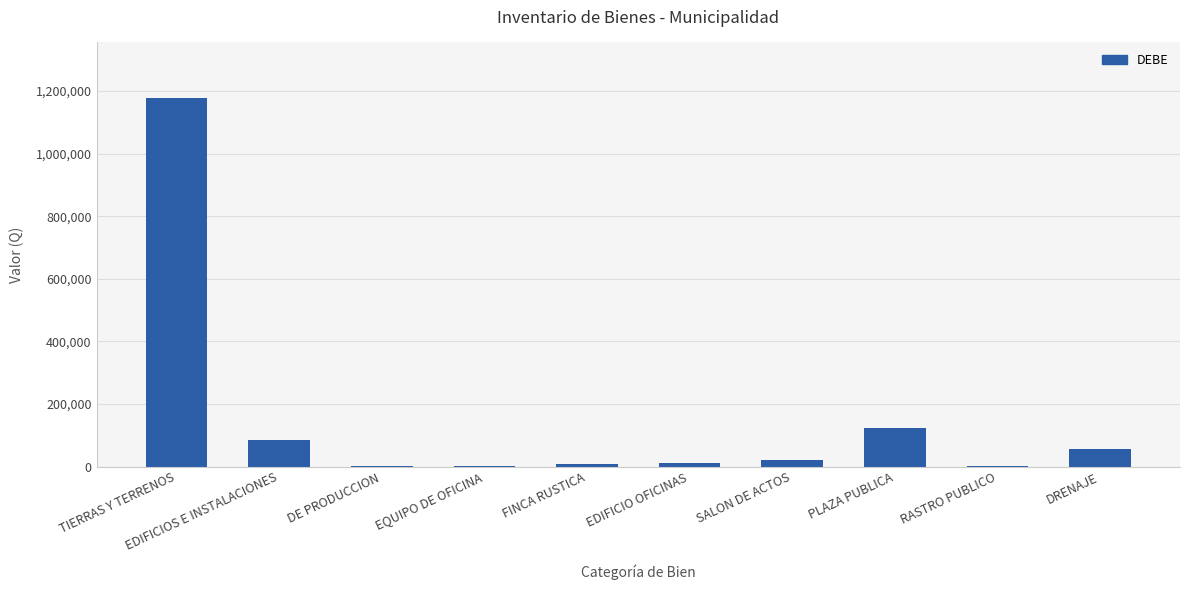

What is the sum of all values?

1489787.6